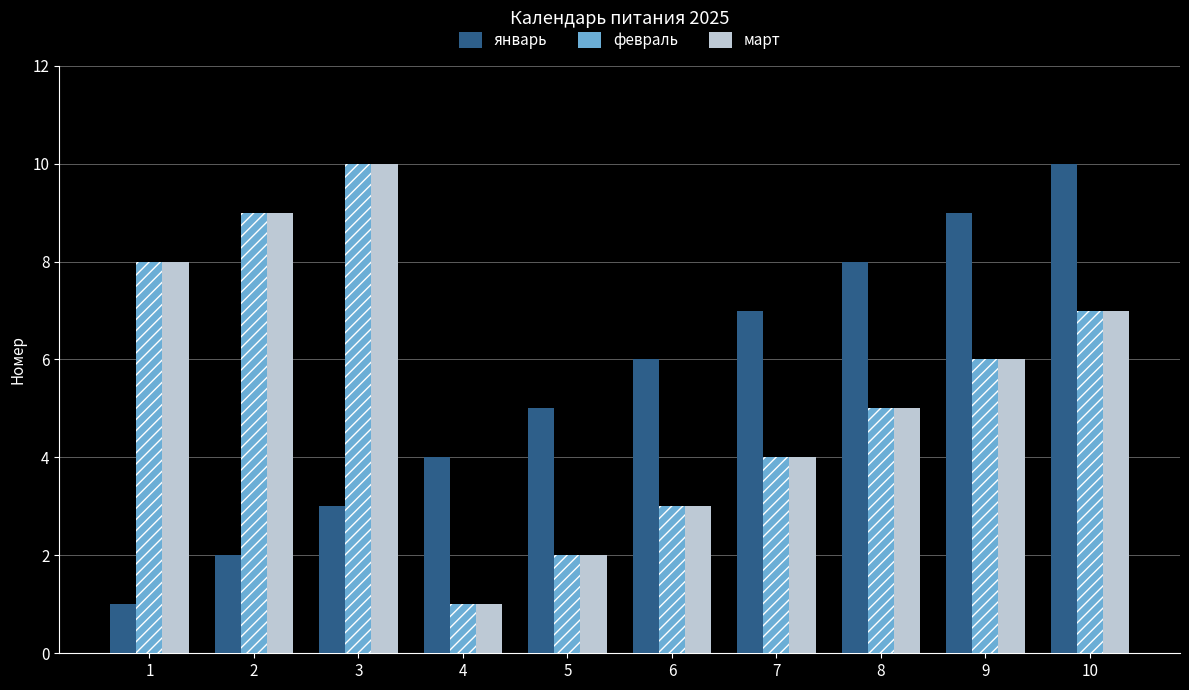

What is the spread (max minus min) of values at 9?

3